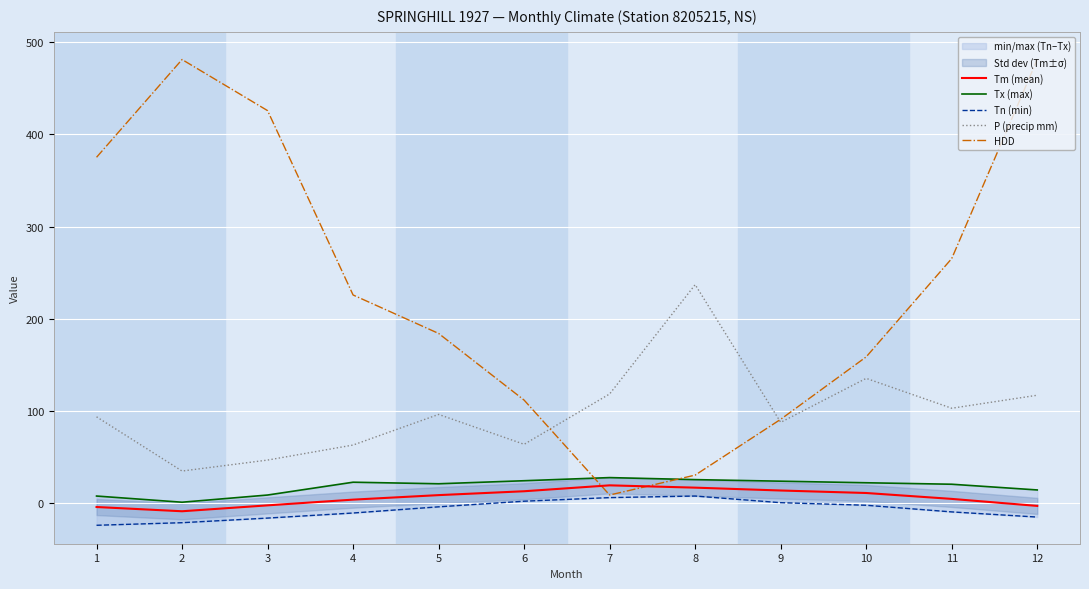

What is the difference between the highest and lowest values at 2?

502.2